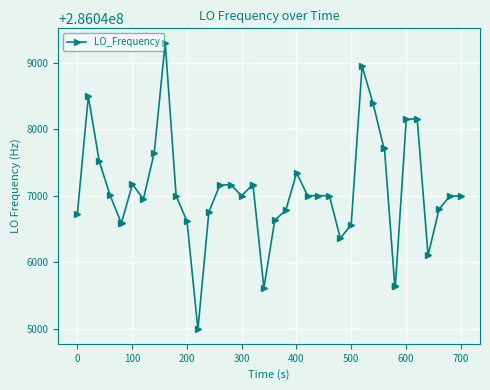

What is the value of the 30th point from the left?

286048393.3